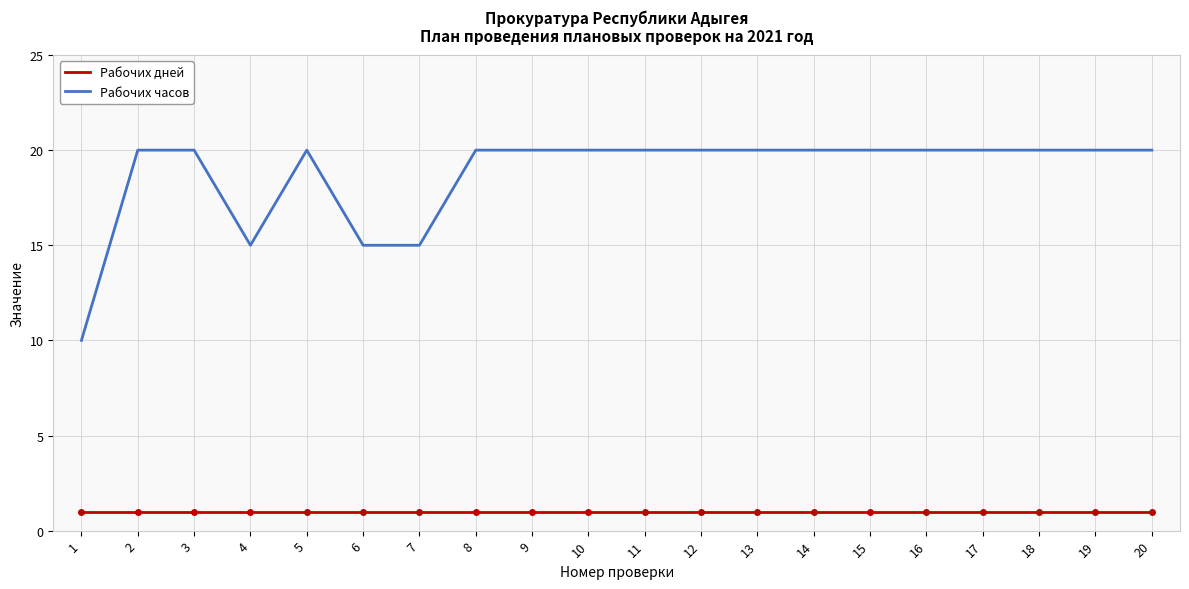

Which series has the largest total across all categories?

Рабочих часов